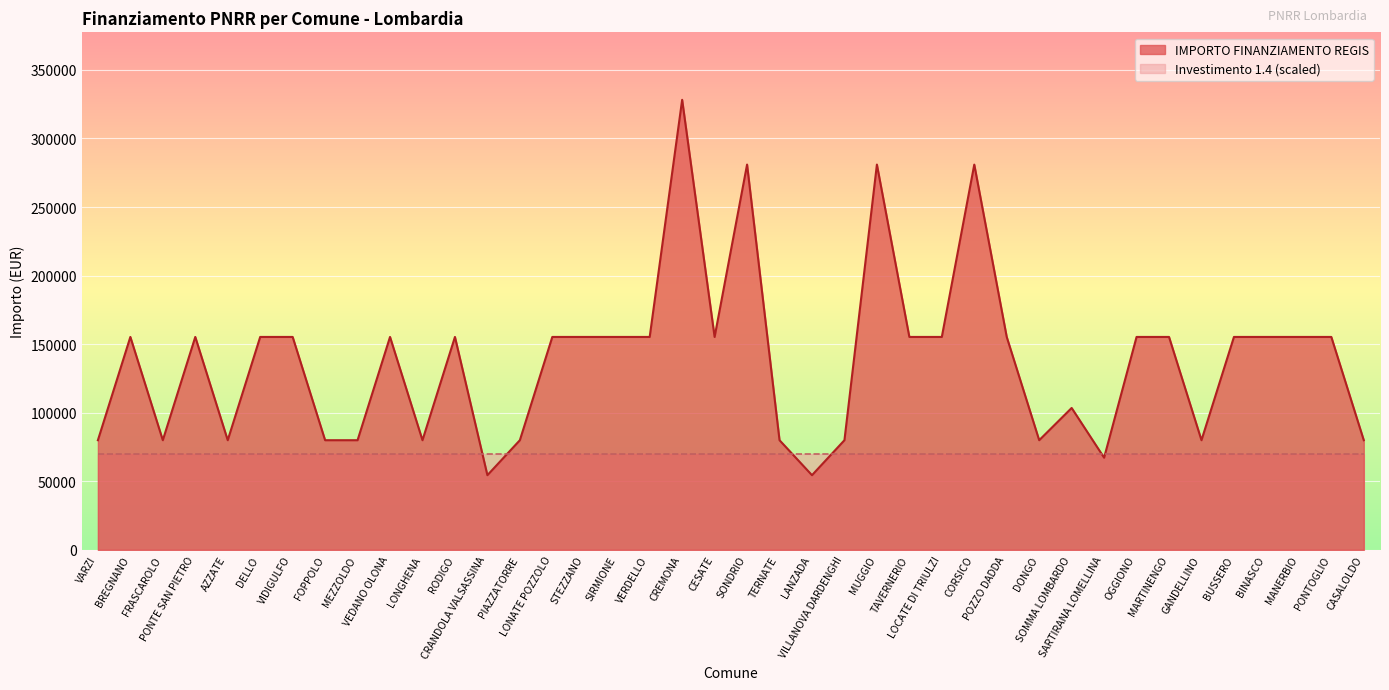

At which category does the chart reach its peak across all series?

CREMONA